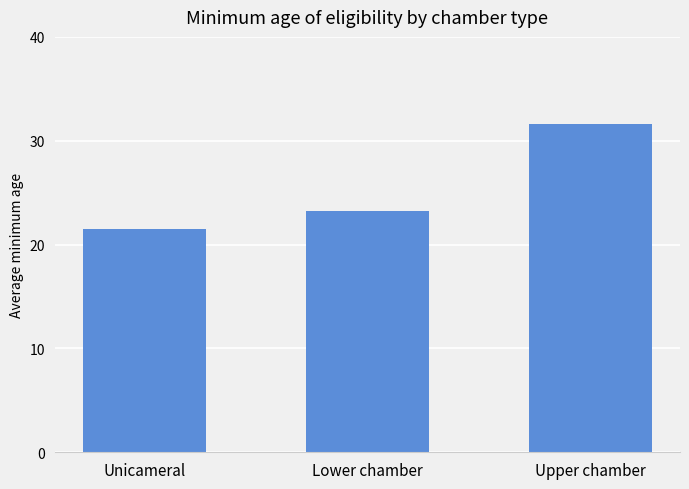

What is the label of the 3rd bar from the right?

Unicameral